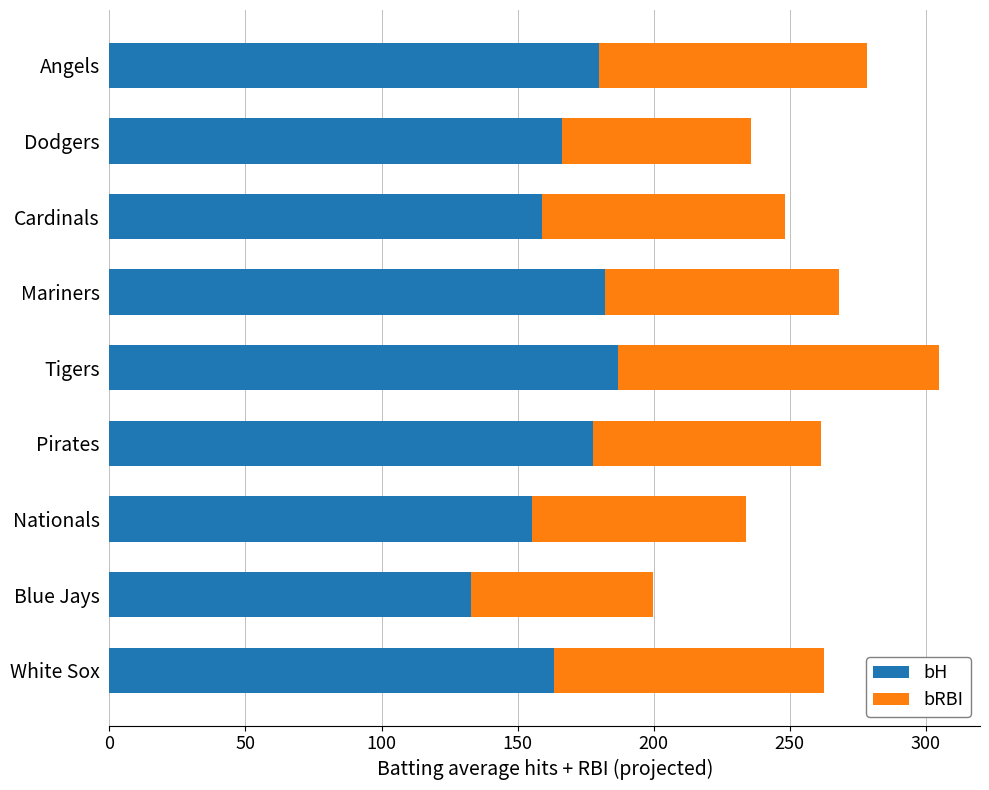

The bH series shows 73.5 at Angels. True or false?

False